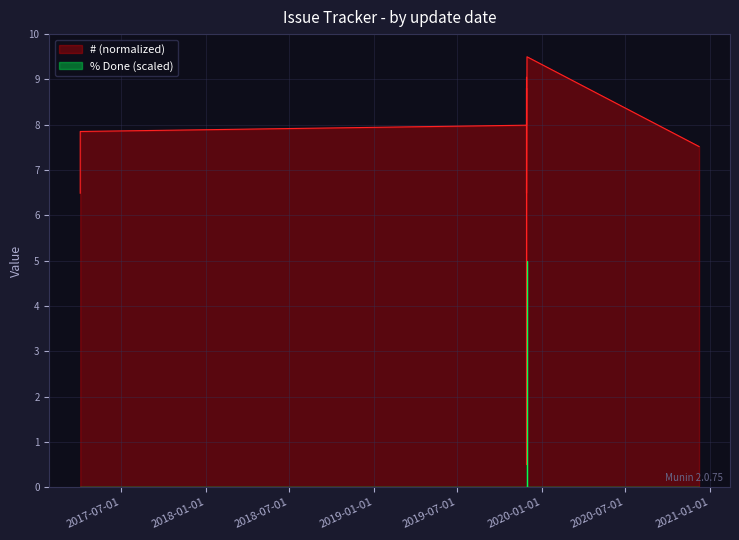

At which label is # (scaled) closest to 5?

2019-11-29